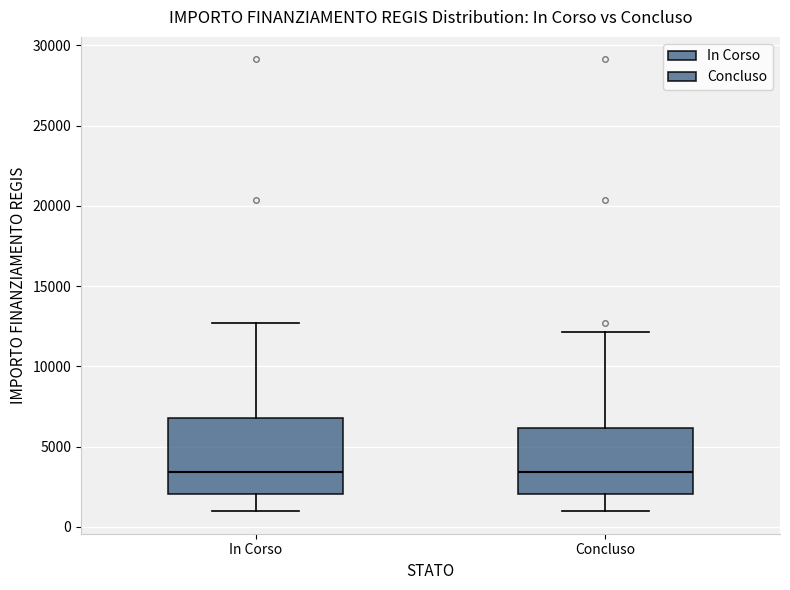

Reading left to right, transcribe this box plot: for each box, give where its median line is, the range the box spans, and where its two whiskers end, as read against the y-axis. The values are not printed on the chart, so give them approximately, as read against the axis.

In Corso: median 3500, box 2000 to 7000, whiskers 1000 to 12500
Concluso: median 3500, box 2000 to 6000, whiskers 1000 to 12000